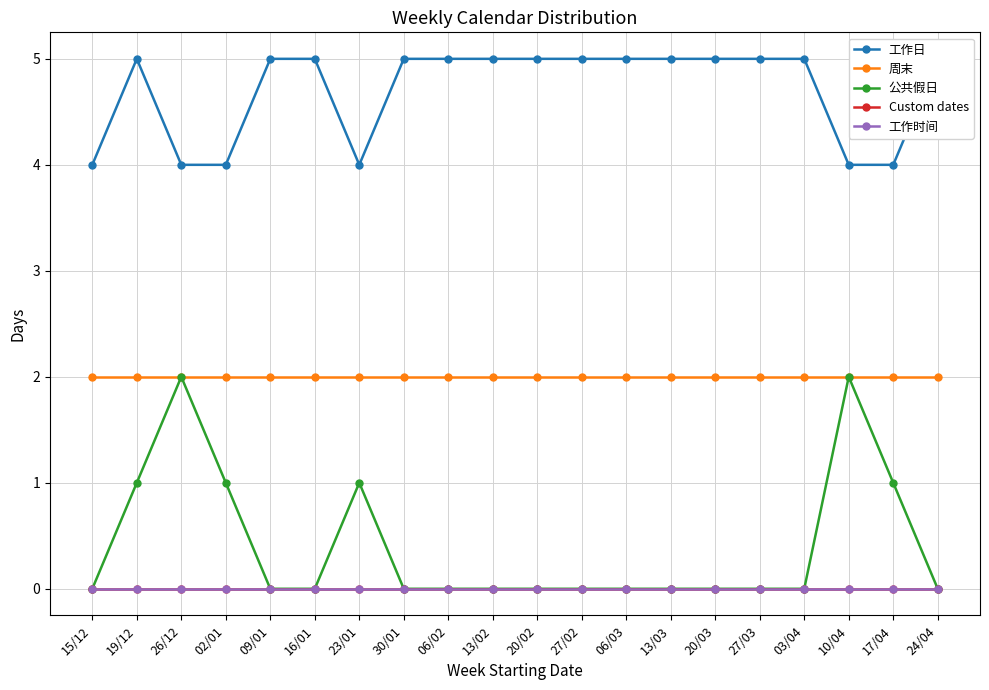

Count the number of categories in the chart.

20